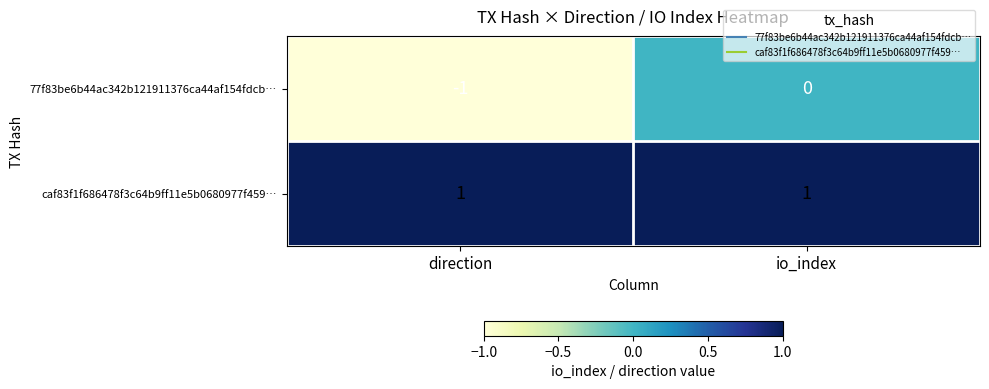

List the series in order of their peak value, highest first.

caf83f1f686478f3c64b9ff11e5b0680977f459…, 77f83be6b44ac342b121911376ca44af154fdcb…